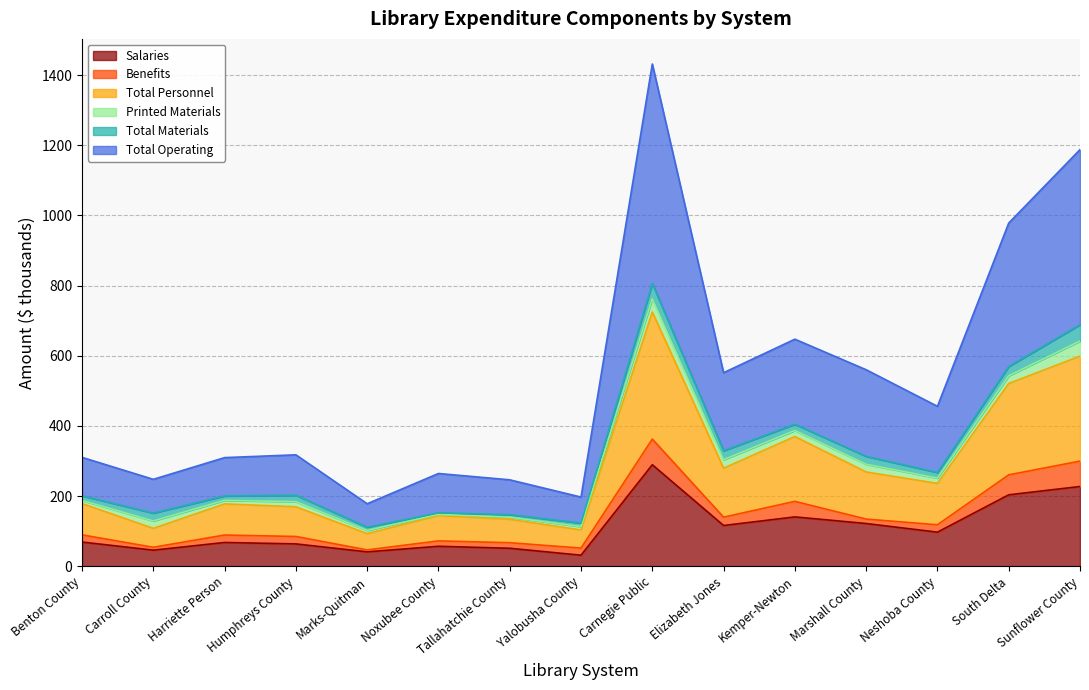

At which category is the sum across all series the highest?

Carnegie Public